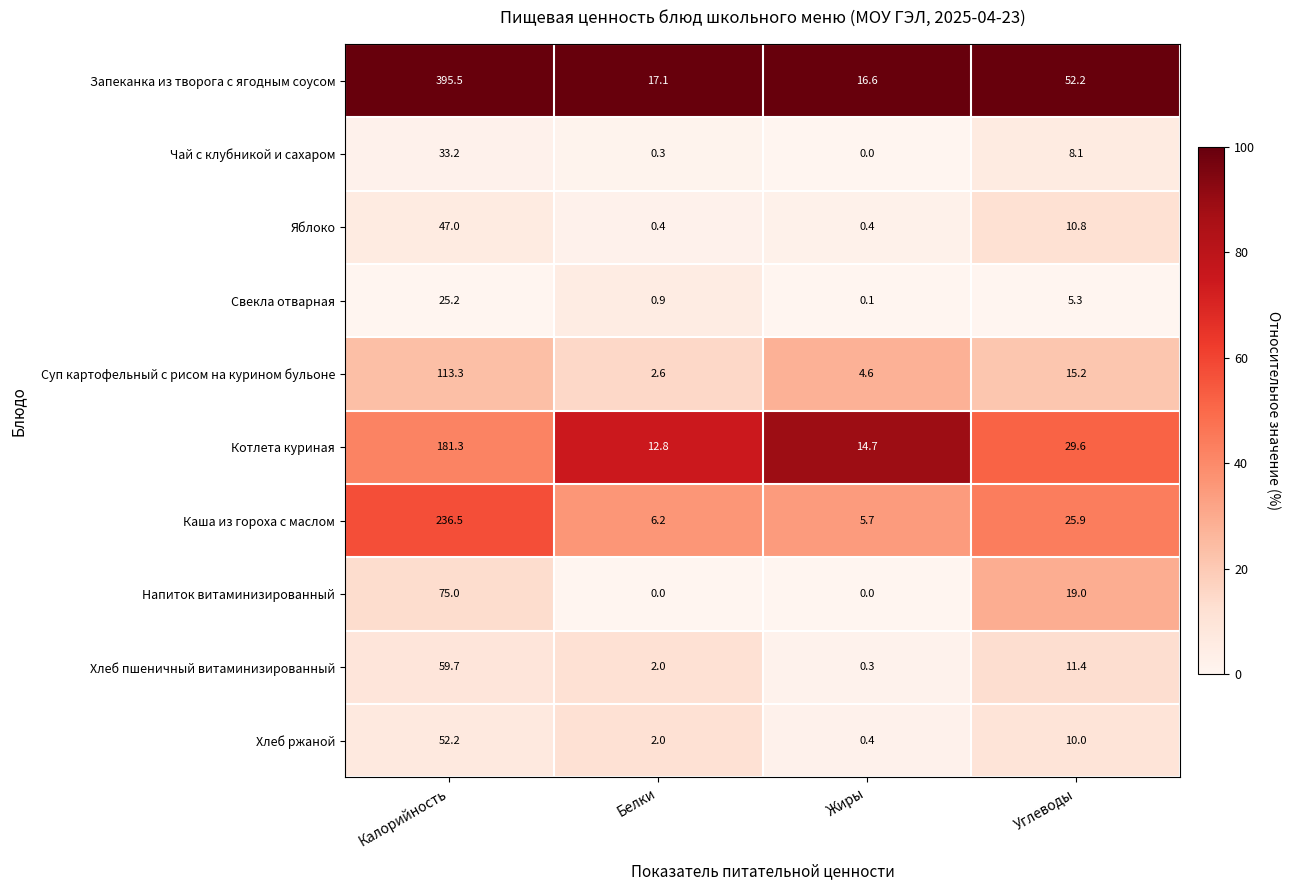

What is the difference between the maximum and minimum values in the Каша из гороха с маслом series?

230.8